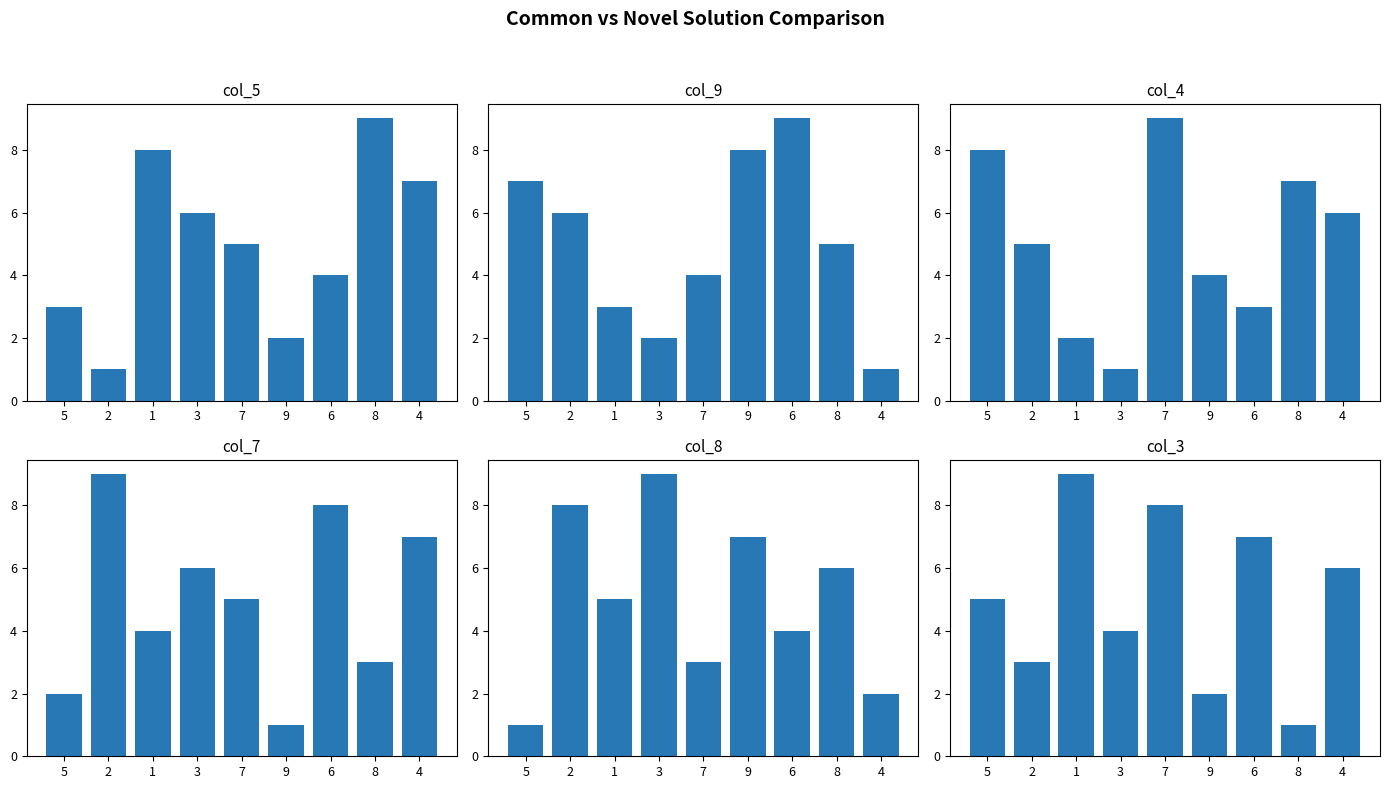

Reading left to right, what are all the values shown in this chart?

col_5: 5=3	2=1	1=8	3=6	7=5	9=2	6=4	8=9	4=7
col_9: 5=7	2=6	1=3	3=2	7=4	9=8	6=9	8=5	4=1
col_4: 5=8	2=5	1=2	3=1	7=9	9=4	6=3	8=7	4=6
col_7: 5=2	2=9	1=4	3=6	7=5	9=1	6=8	8=3	4=7
col_8: 5=1	2=8	1=5	3=9	7=3	9=7	6=4	8=6	4=2
col_3: 5=5	2=3	1=9	3=4	7=8	9=2	6=7	8=1	4=6